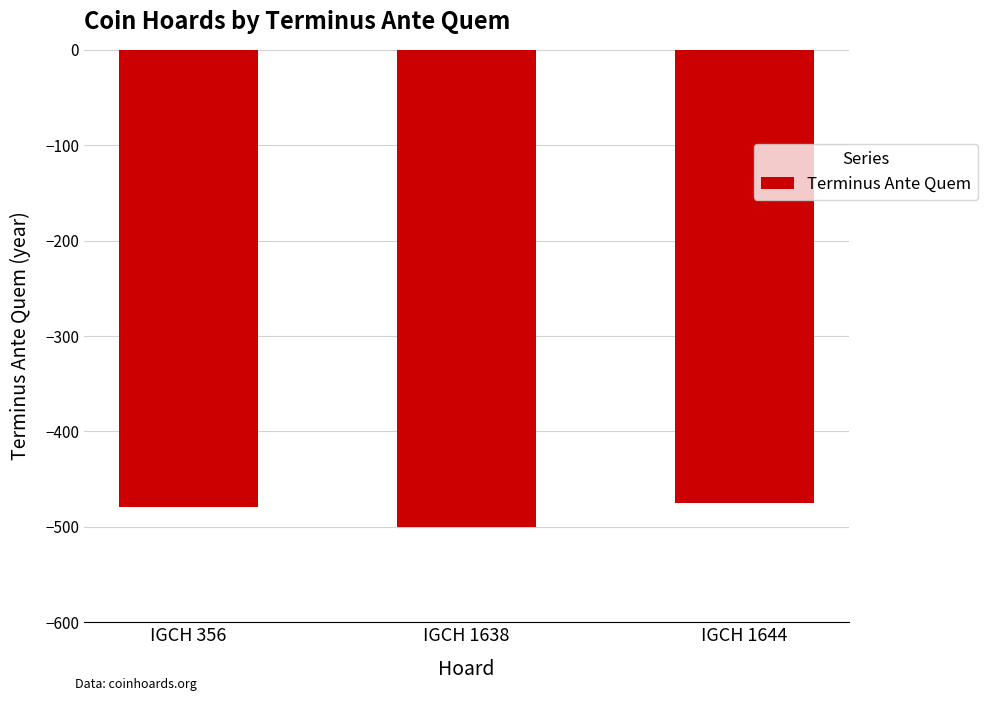

True or false: the data shows -734 at IGCH 356.

False